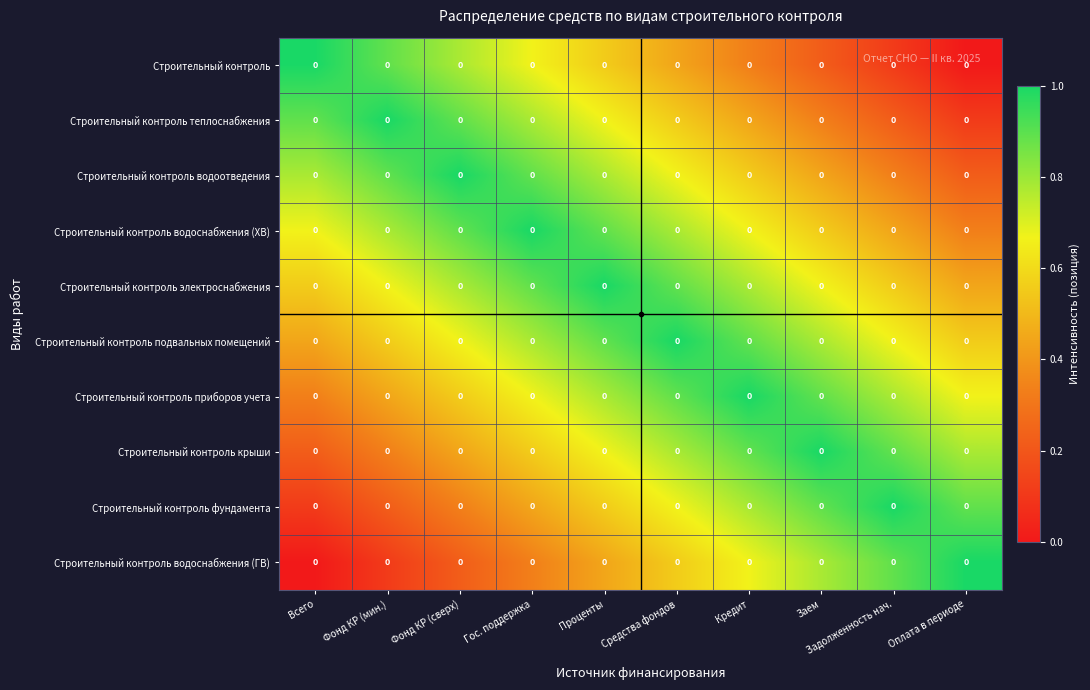

What is the lowest value of the Строительный контроль подвальных помещений series?

0.4